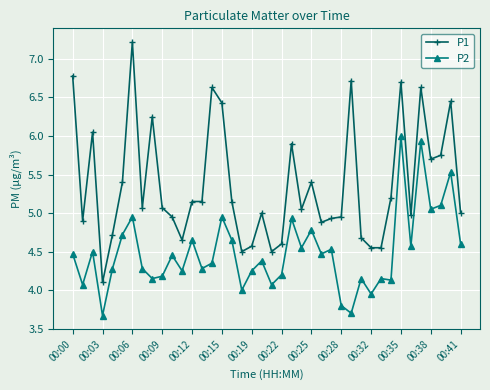

What is the difference between the second highest and minimum values in the P2 series?

2.3